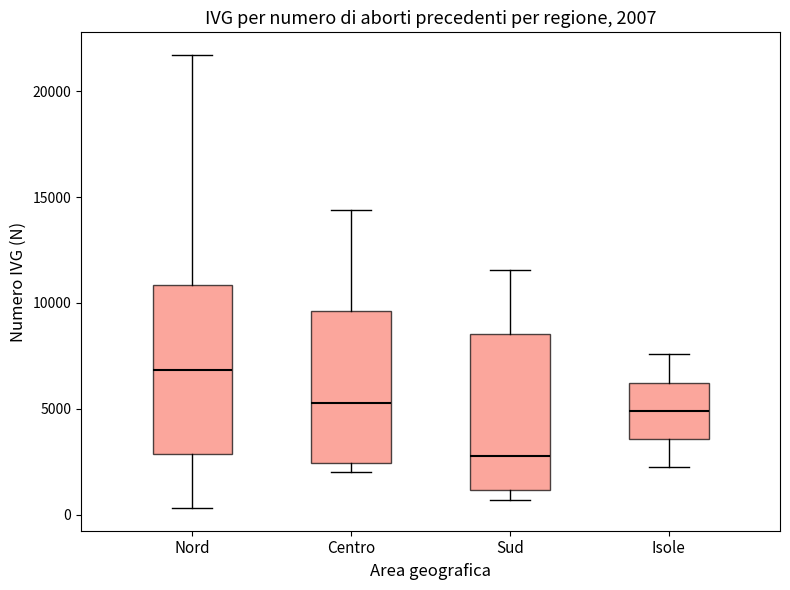

Which box has the lowest median line?

Sud